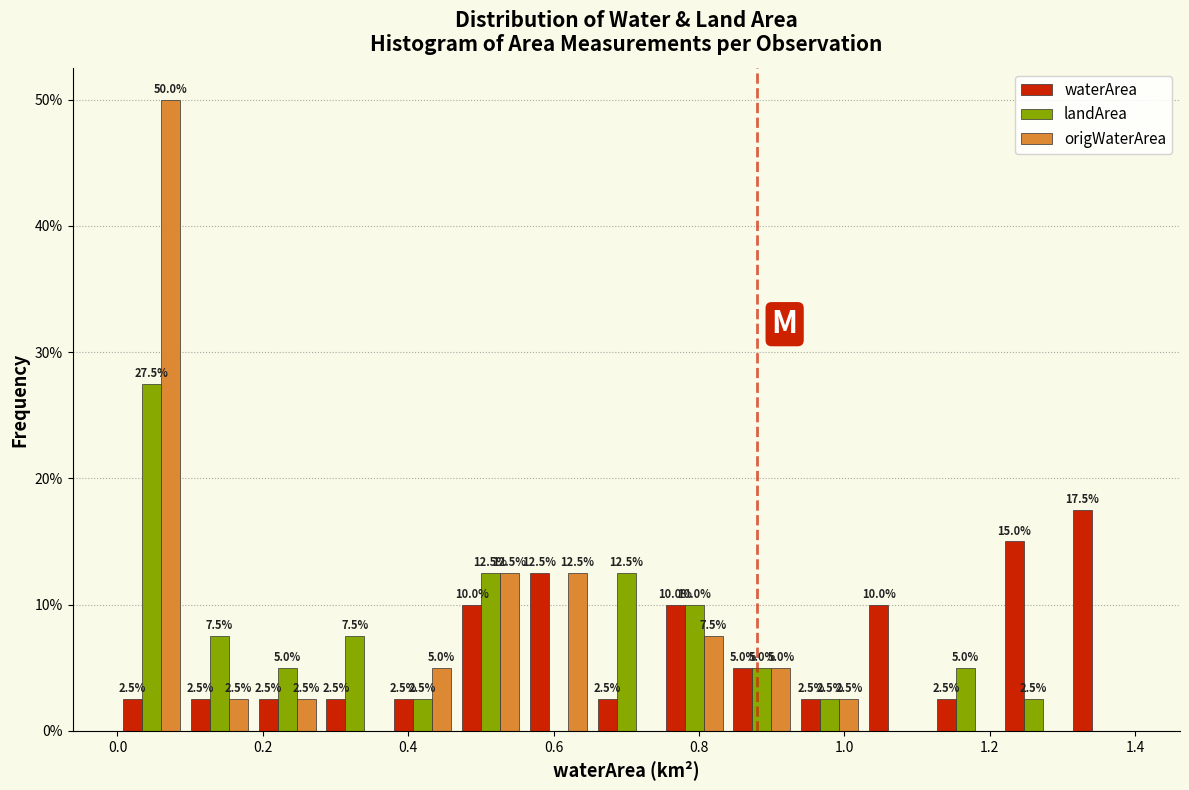

In the landArea series, which range on the x-axis has the tallest bar?

0.00 to 0.10